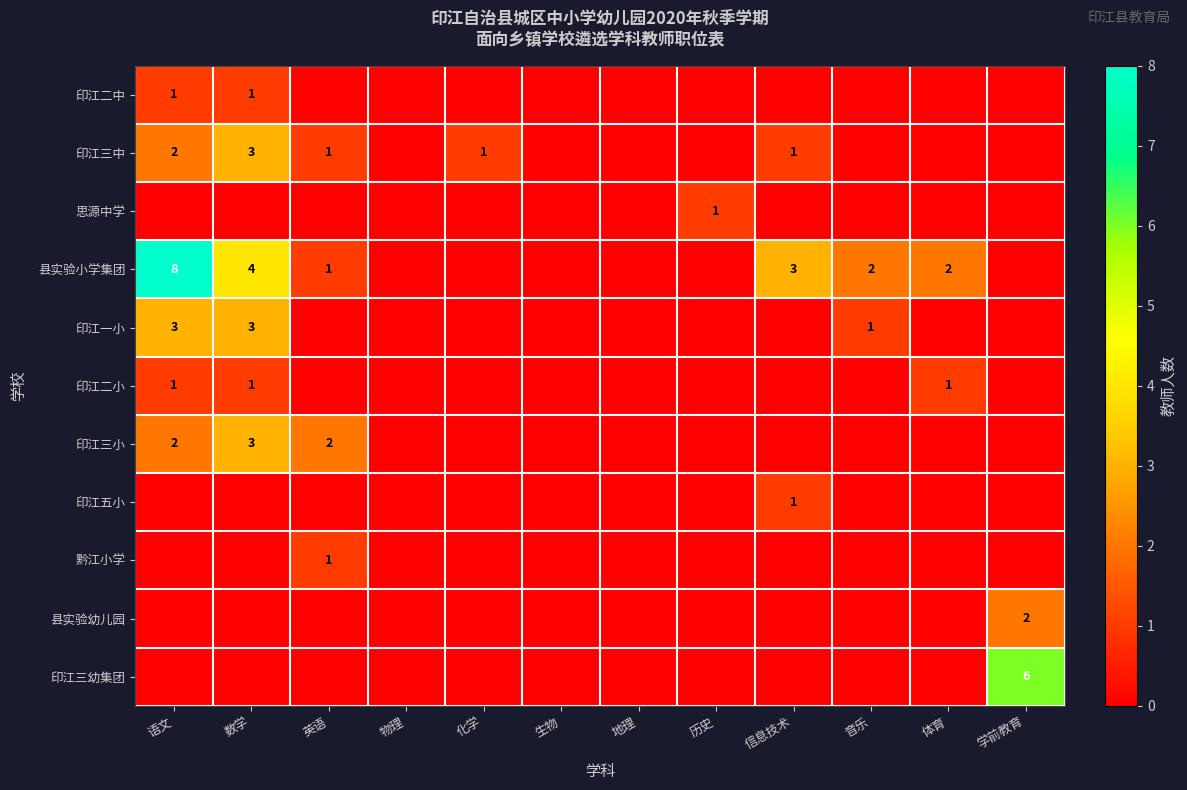

How many 思源中学 values are between 0 and 1?

12